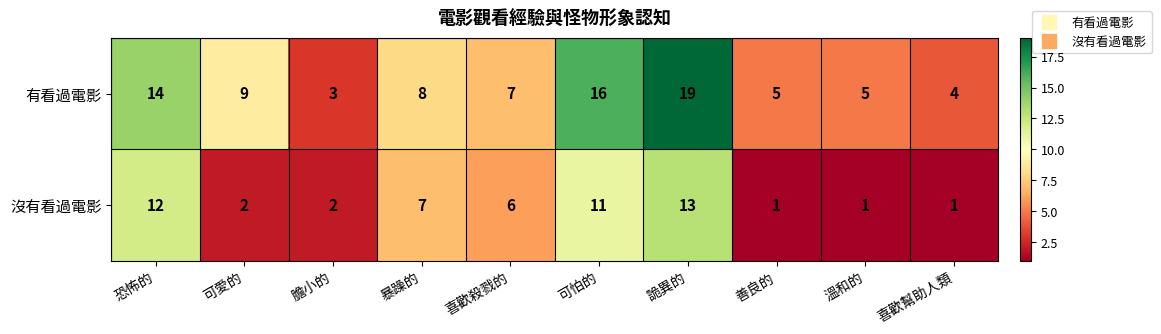

Rank the series at 善良的 from lowest to highest value.

沒有看過電影, 有看過電影